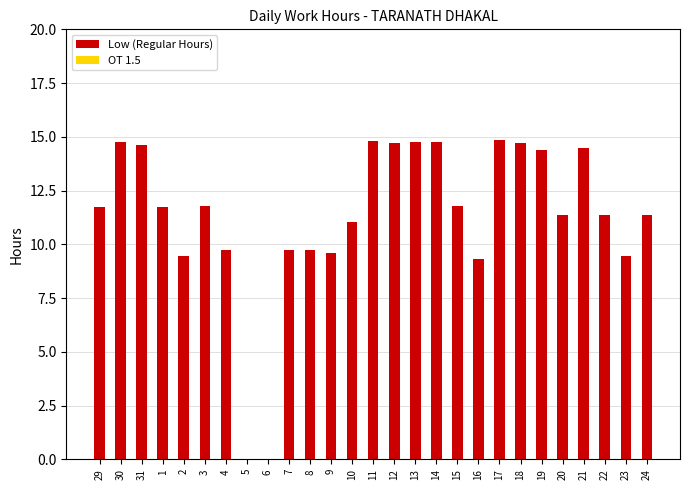

Between 7 and 20, which is larger?

20